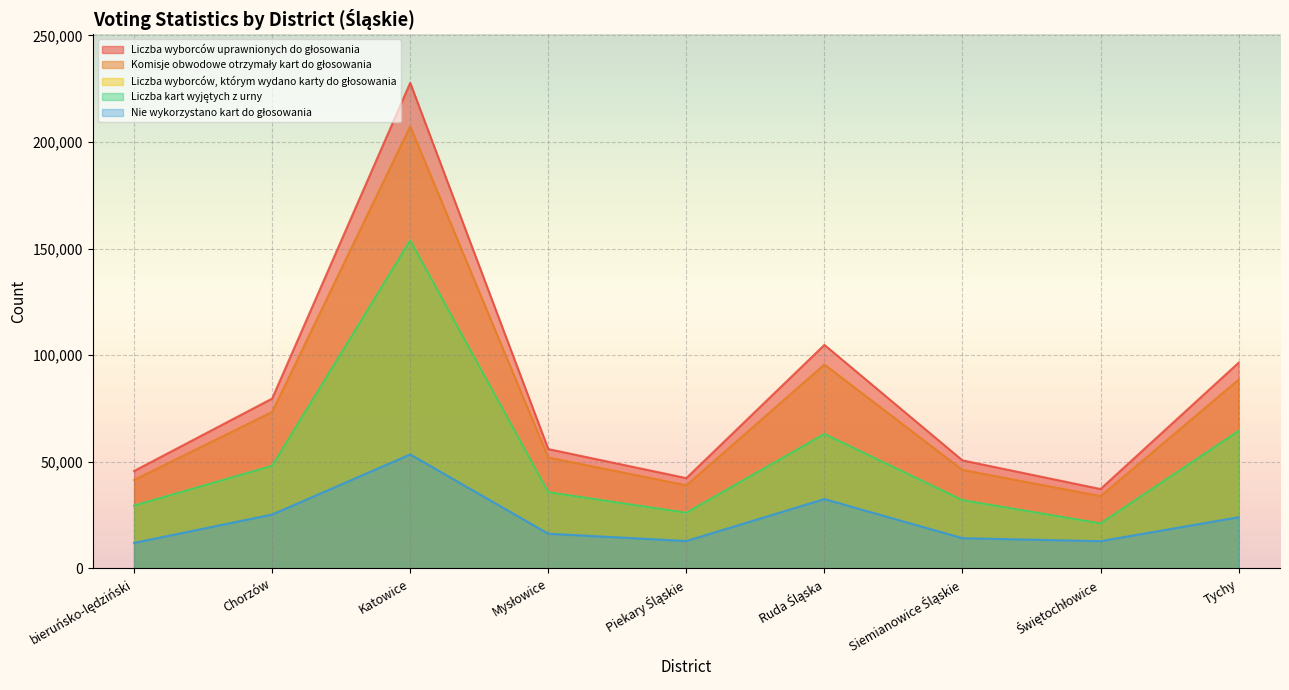

What is the smallest value displayed?

11994